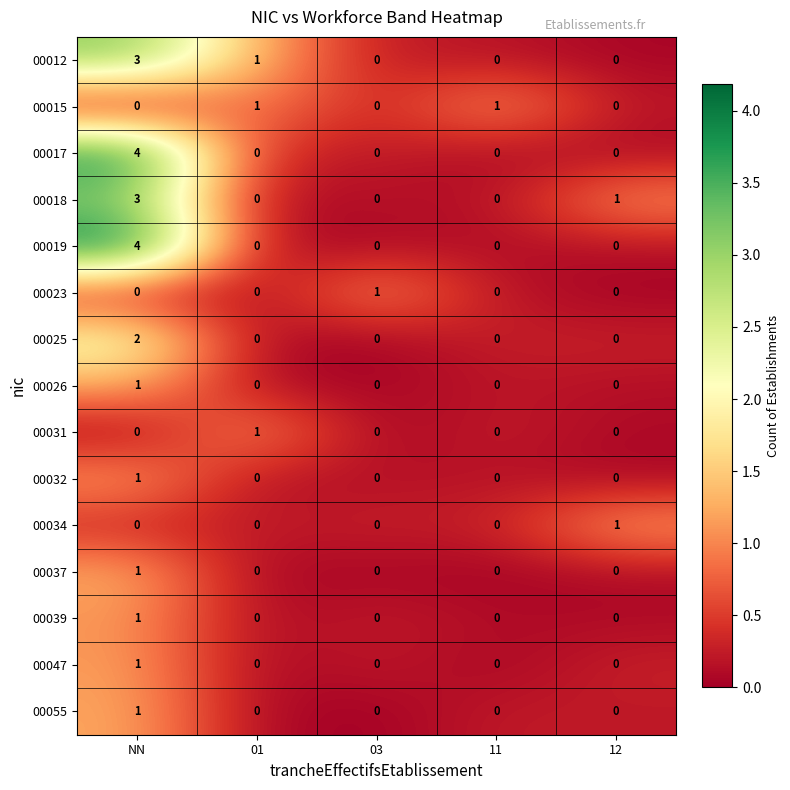

What is the difference between the highest and lowest values at NN?

4